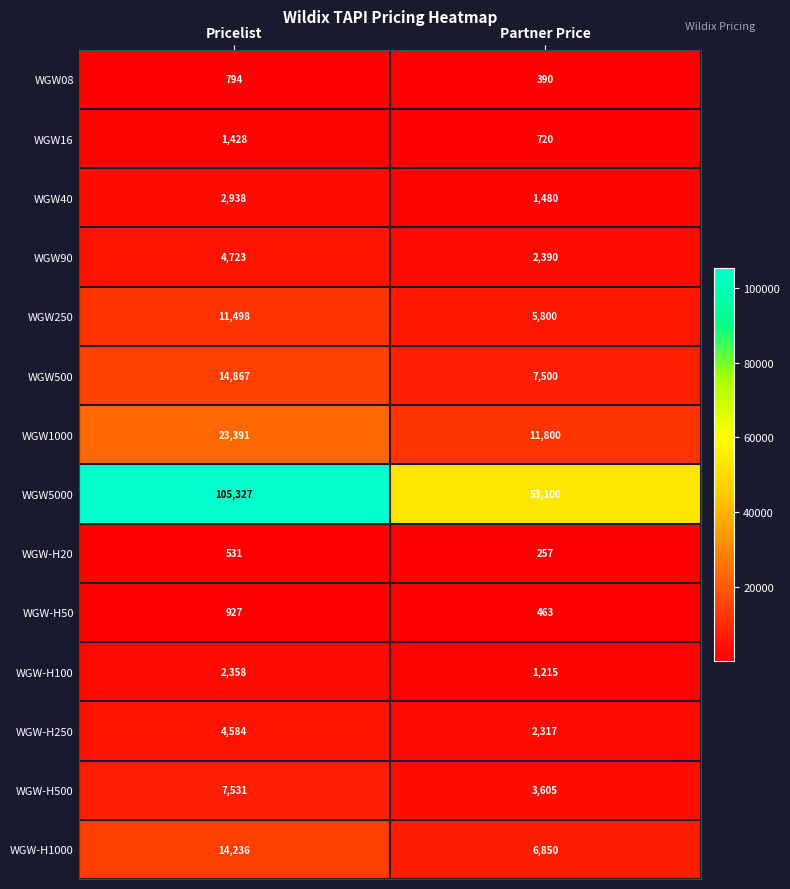

What is the maximum value shown in the chart?

105327